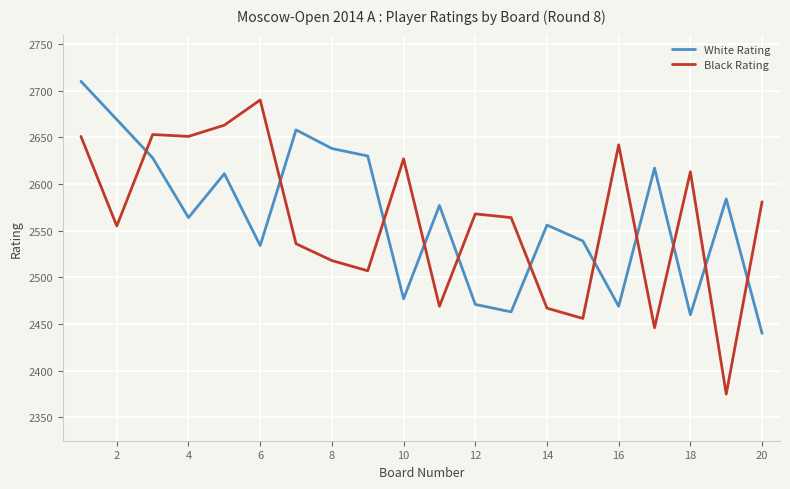

Which series ends up on top after the final intersection of White Rating and Black Rating?

Black Rating